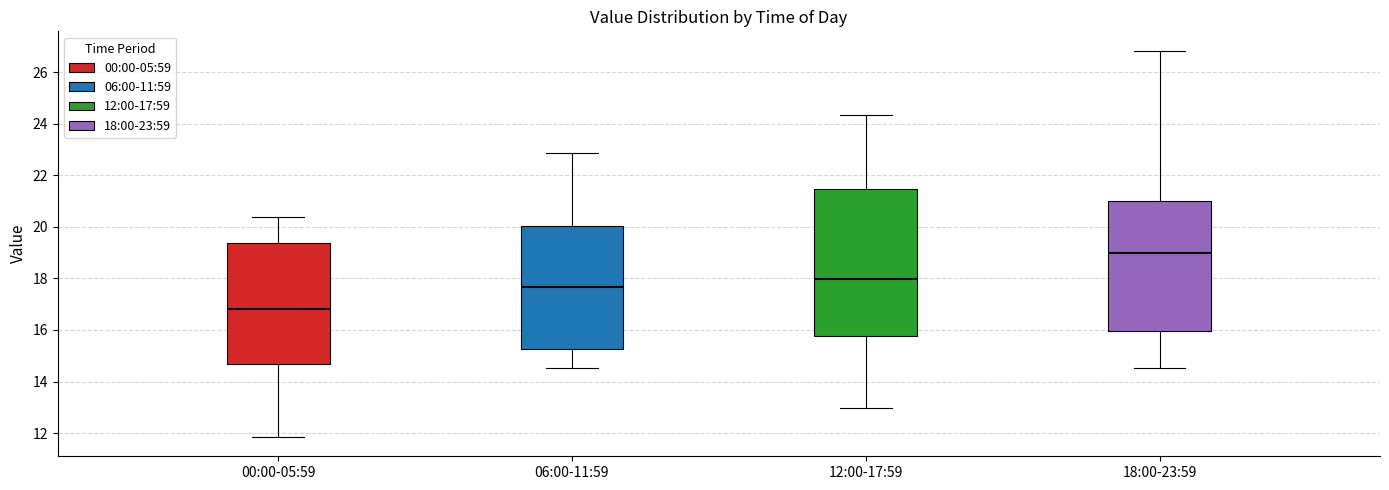

Which box has the highest median line?

18:00-23:59